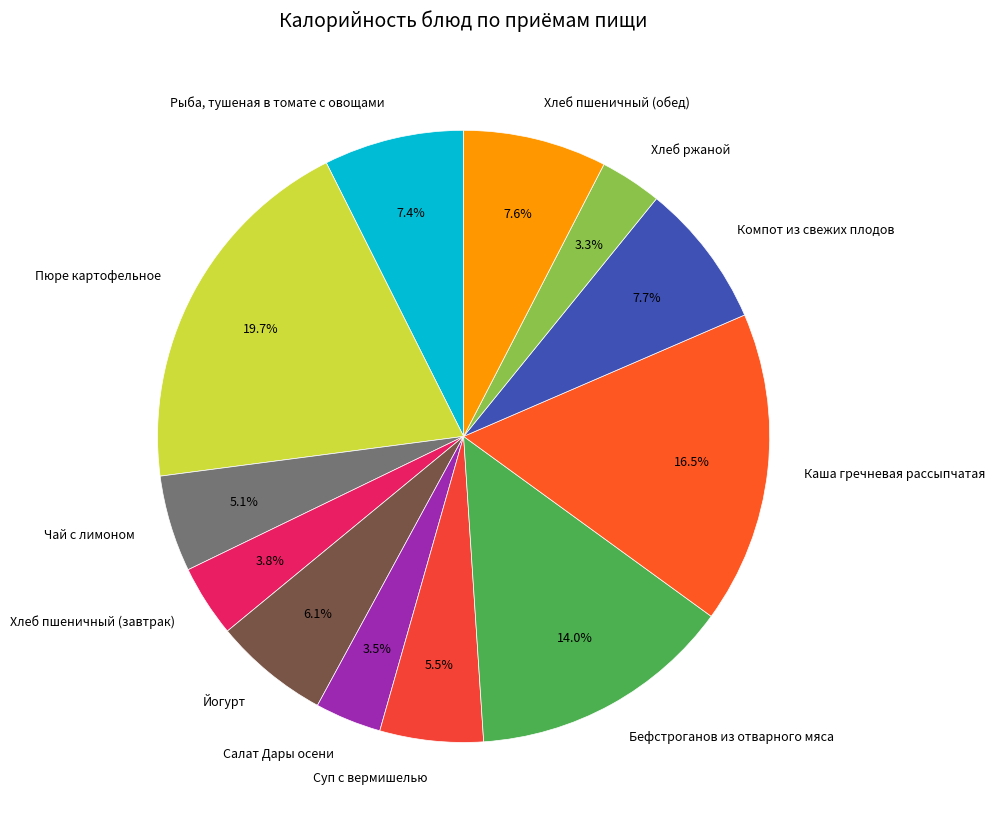

True or false: Компот из свежих плодов accounts for 8% of the total.

True